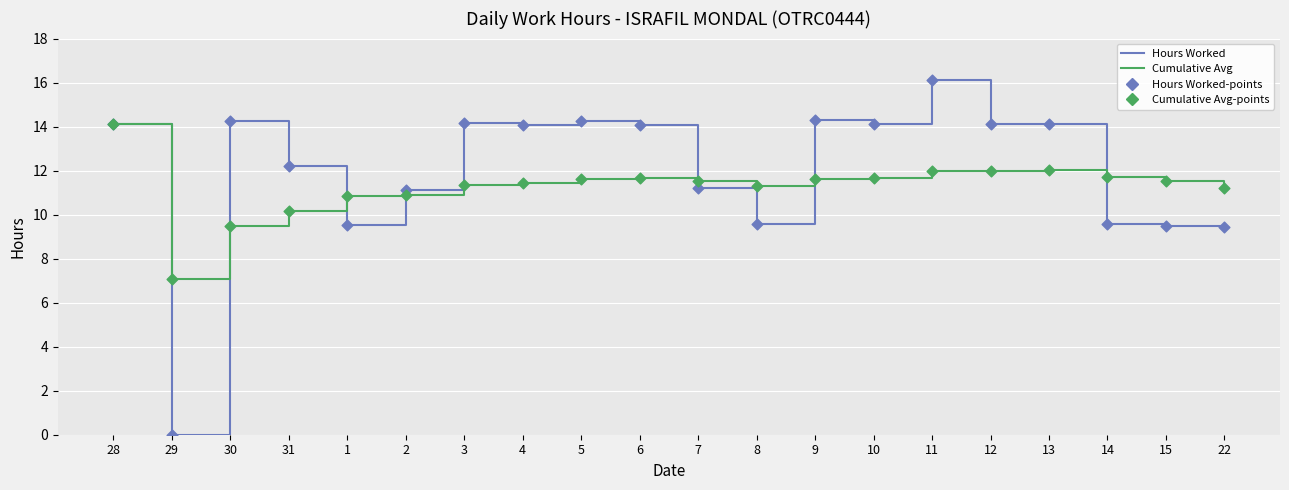

Which series has the largest total across all categories?

Hours Worked